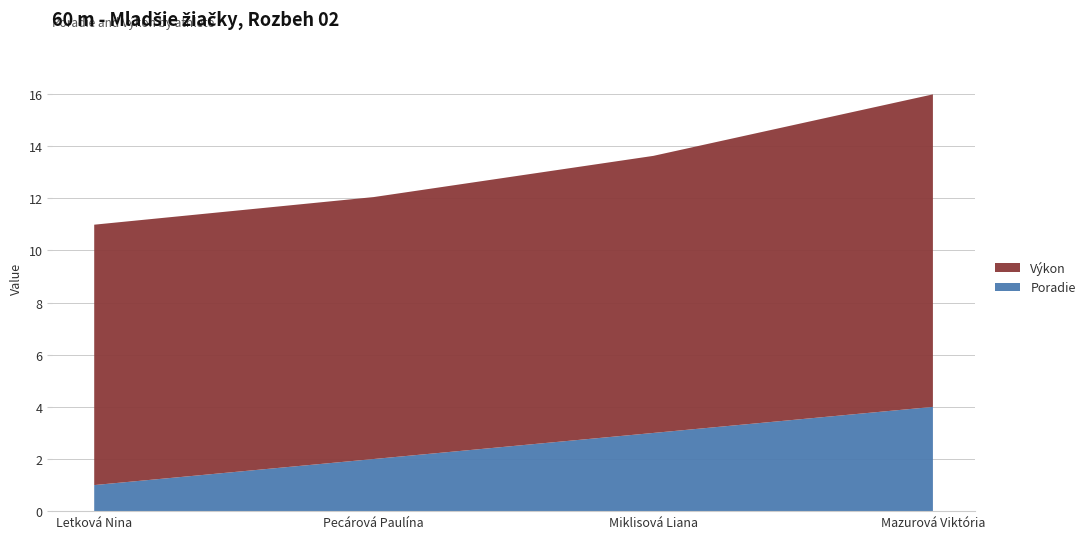

Reading left to right, extract all data points from this chart.

Poradie: Letková Nina=1.0	Pecárová Paulína=2.0	Miklisová Liana=3.0	Mazurová Viktória=4.0
Výkon: Letková Nina=10.0	Pecárová Paulína=10.1	Miklisová Liana=10.6	Mazurová Viktória=12.0